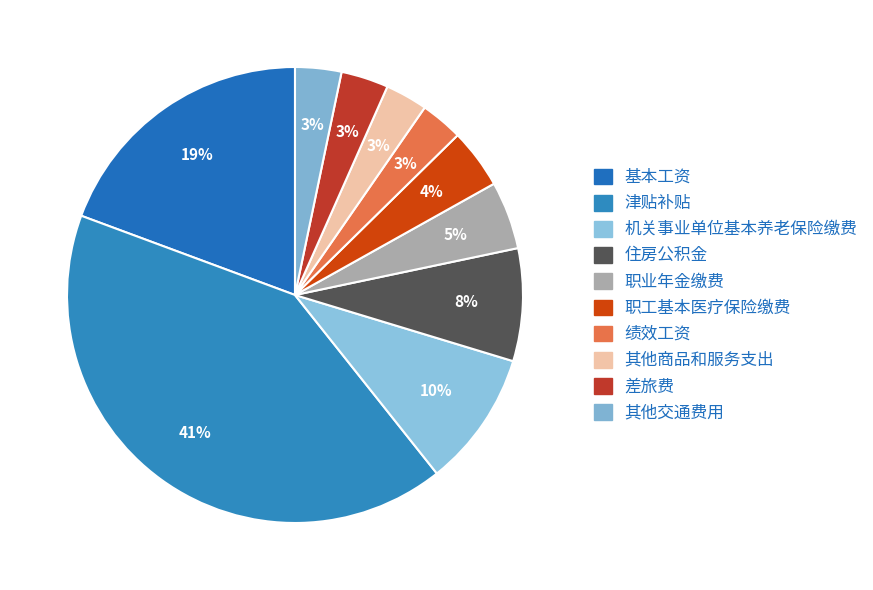

How many segments does this pie chart have?

10